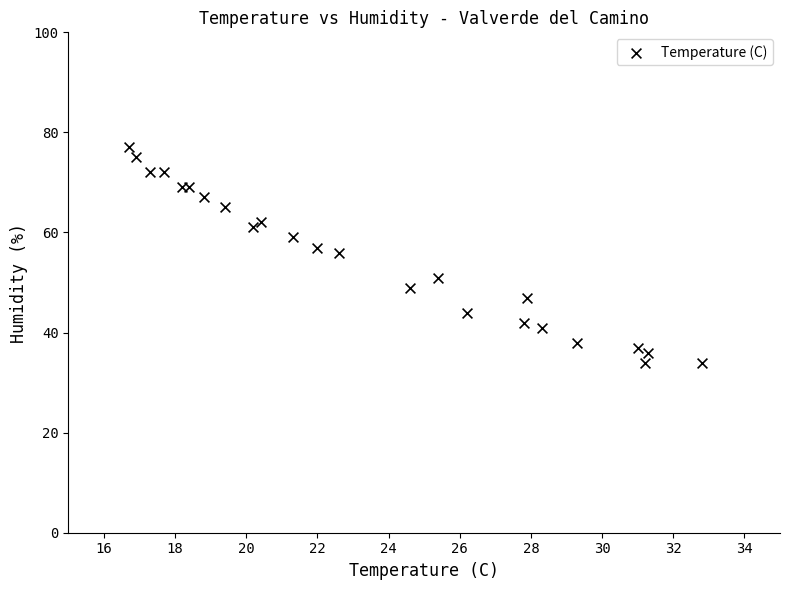

What Y value in the scatter plot is closest to 55?

56